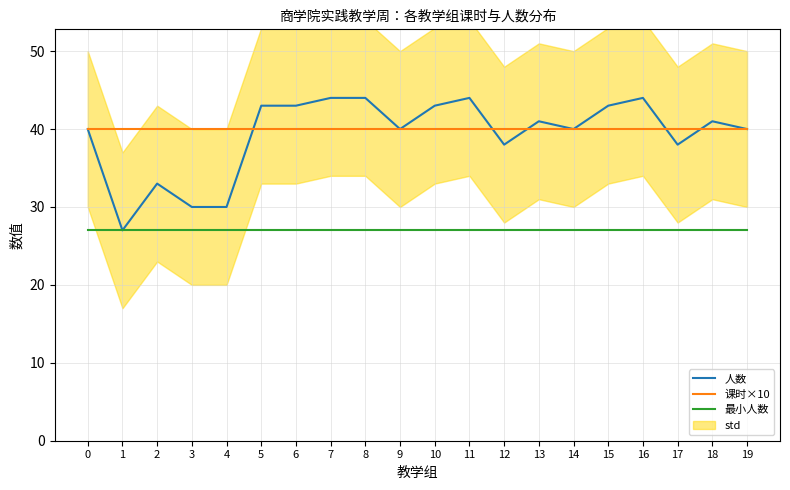

Which category has the lowest value in the 人数 series?

1